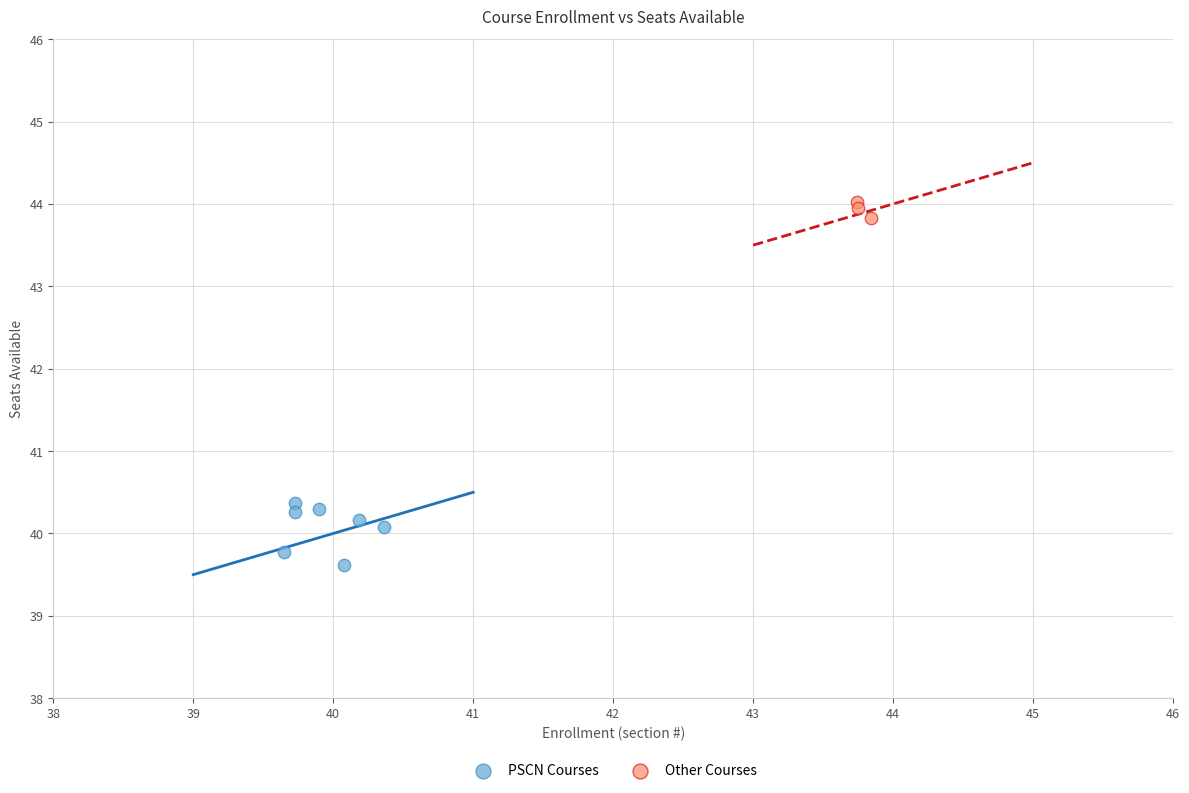

Which series contains the highest Y value?

Other Courses